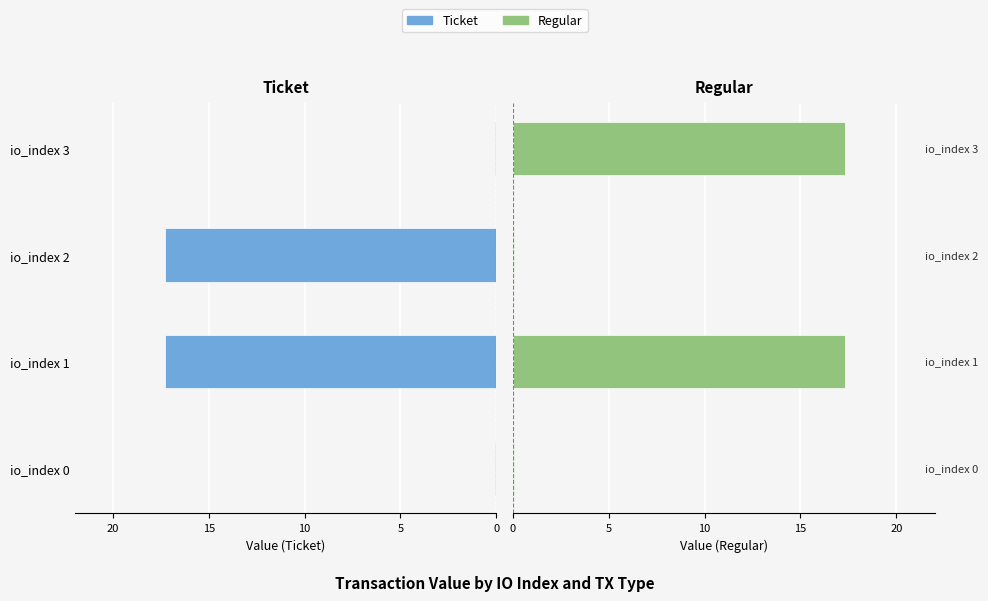

List the series in order of their overall mean, highest first.

Regular, Ticket